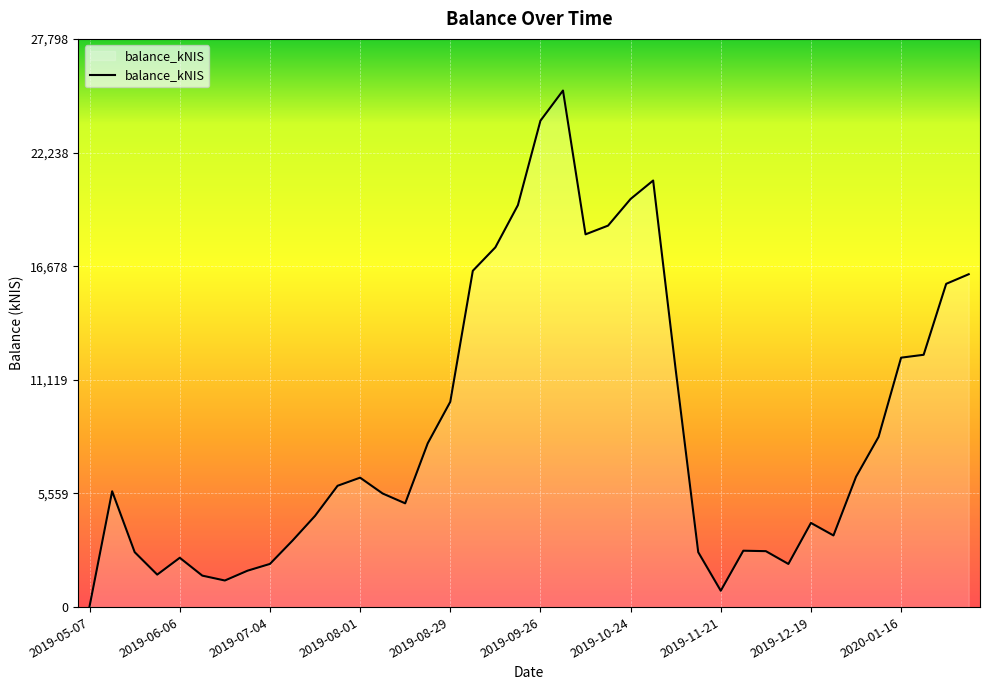

What is the difference between the maximum and minimum values?

25223.3